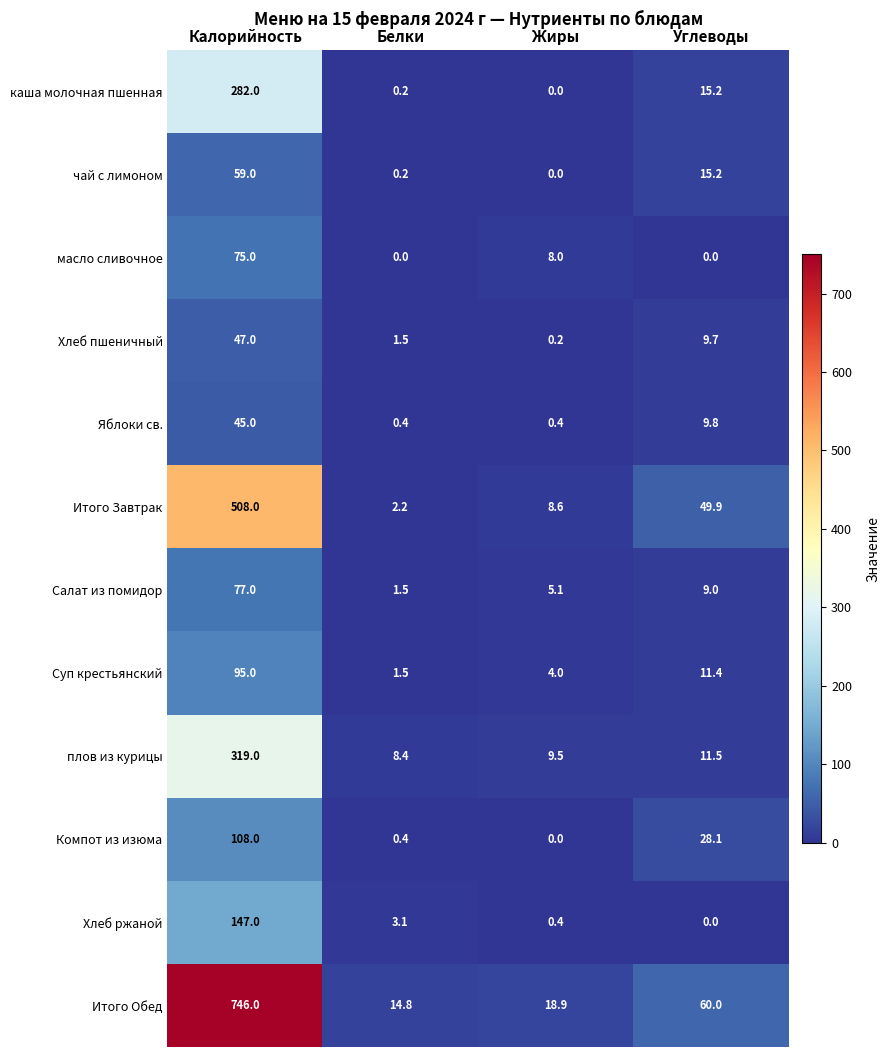

What is the highest value of the Яблоки св. series?

45.0